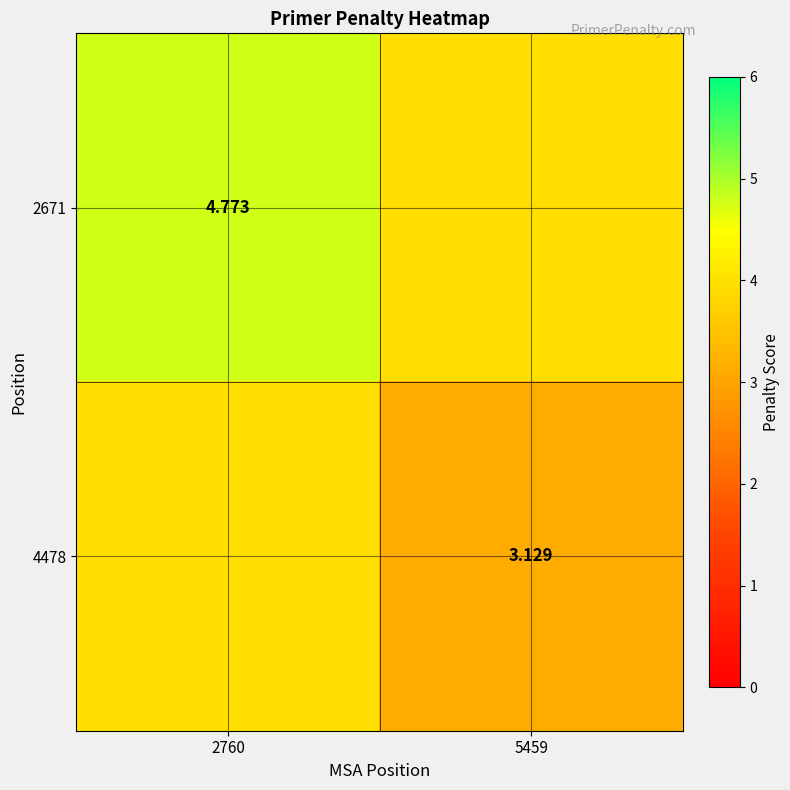

What is the total value across all series at 2760?

8.7